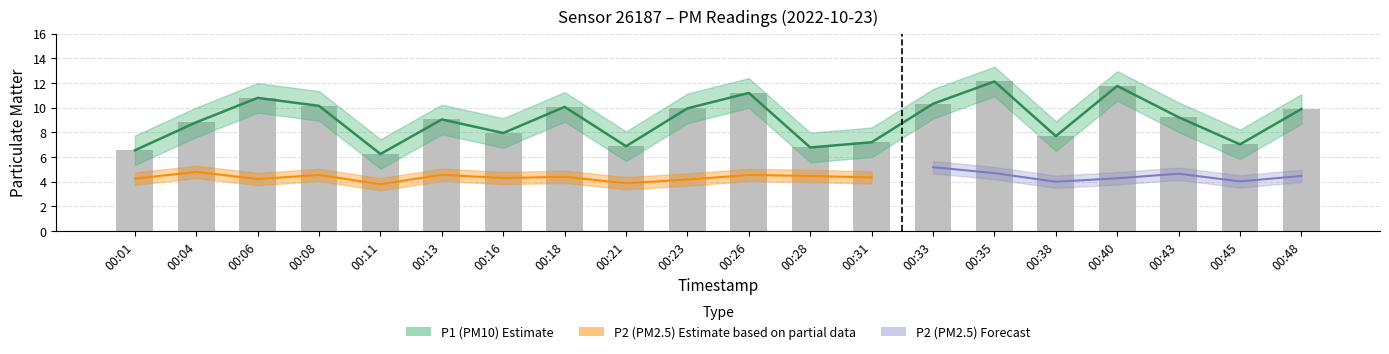

What is the sum of all values?

179.7